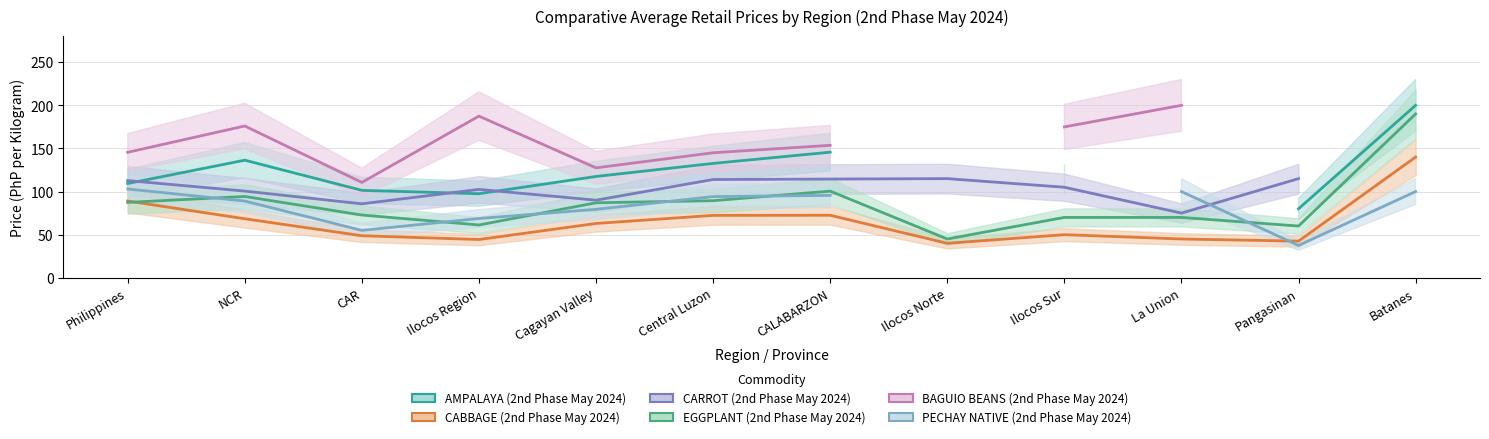

At how many categories does at least one series exceed 165?

5